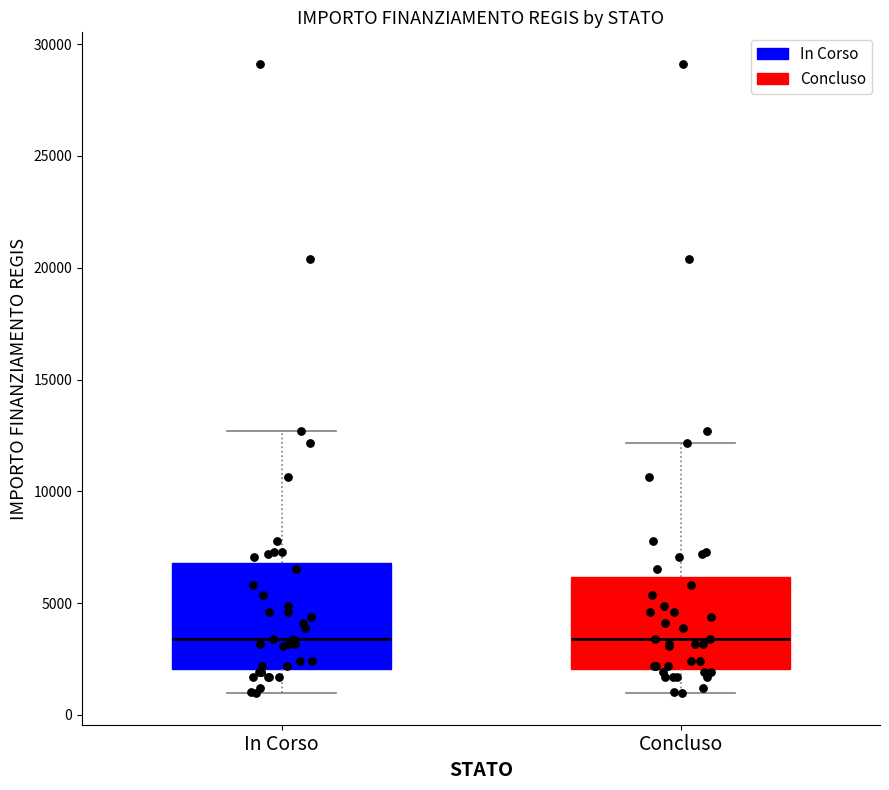

Reading left to right, read every box against the y-axis: the position of its median line, the range the box covers, and the ends of its whiskers. The values are not printed on the chart, so give them approximately, as read against the axis.

In Corso: median 3500, box 2000 to 7000, whiskers 1000 to 12500
Concluso: median 3500, box 2000 to 6000, whiskers 1000 to 12000